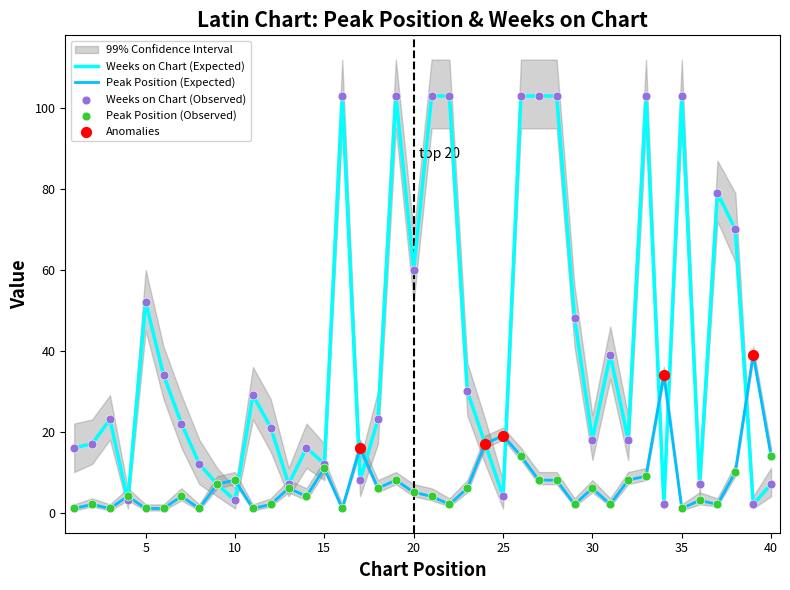

Which series has the largest Y range (max minus min)?

Weeks on Chart